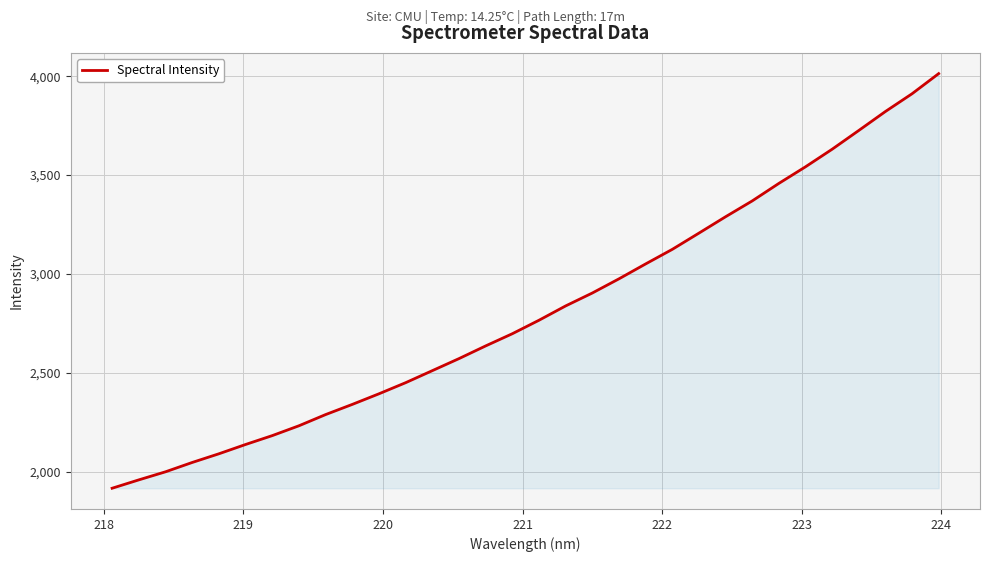

What is the difference between the maximum and minimum values?

2097.2